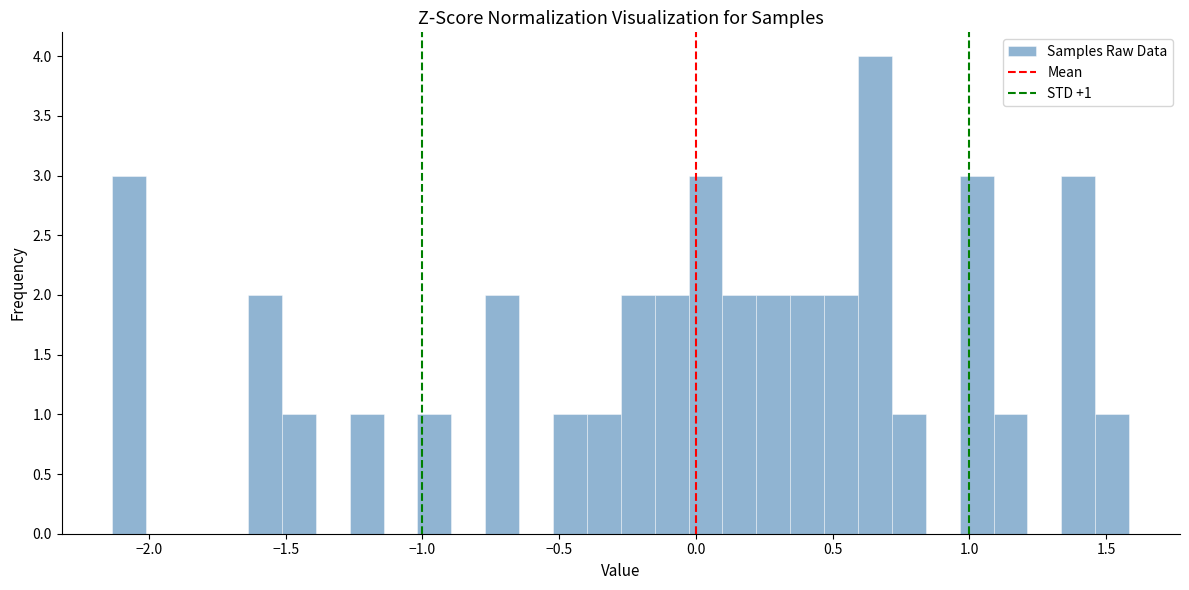

Around what value on the x-axis is the tallest bar? Give the approximate position of its centre, as read against the axis.

0.65